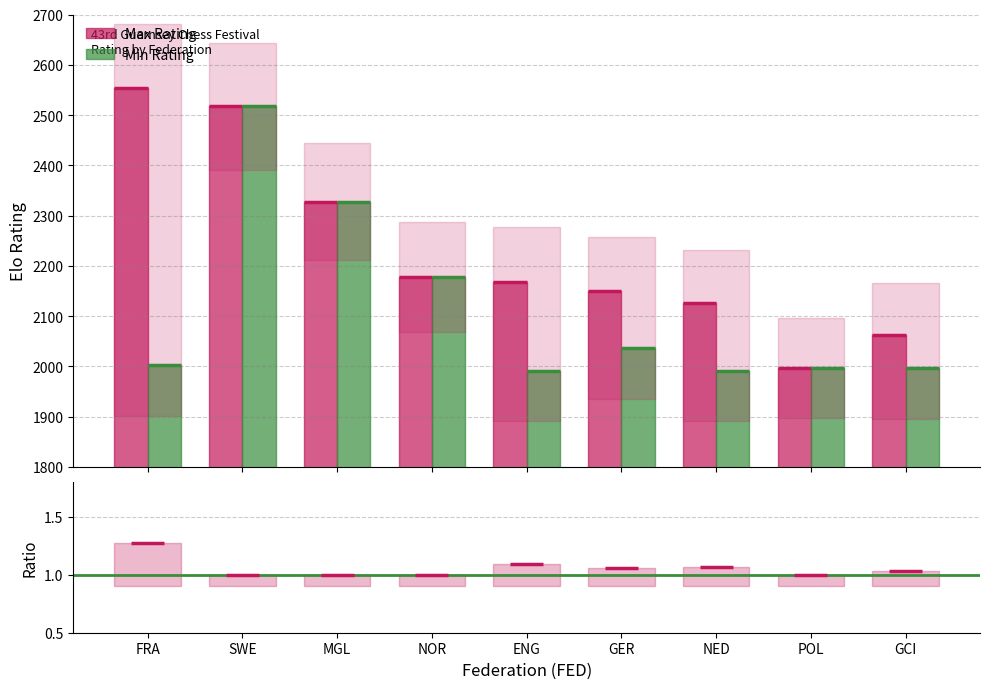

Which has a higher value, POL or NOR?

NOR